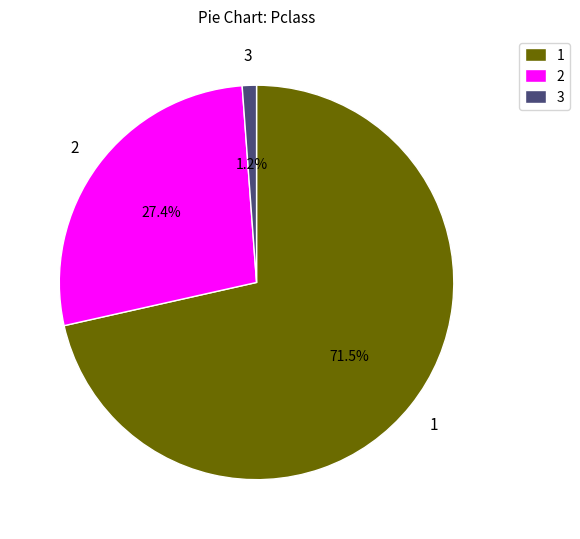

How many segments does this pie chart have?

3